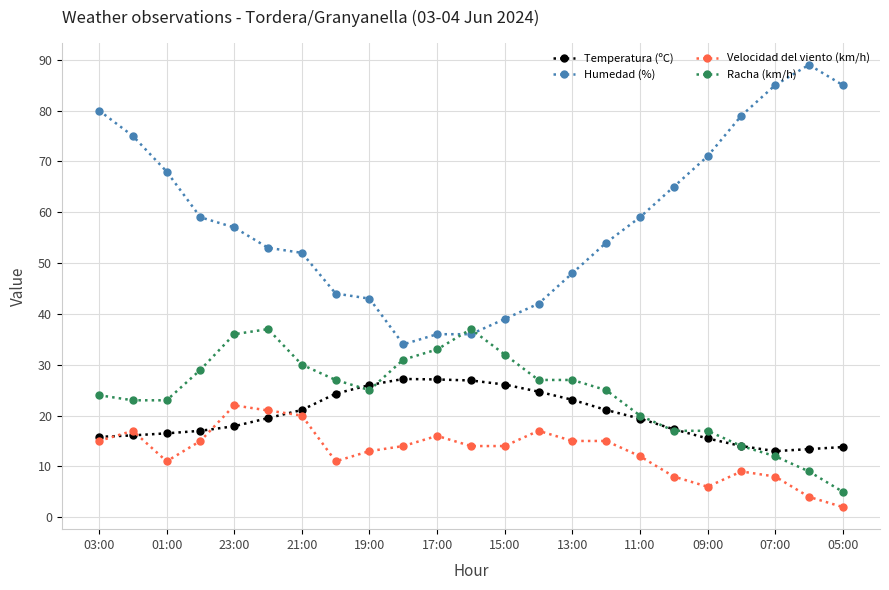

How many series are shown in this chart?

4